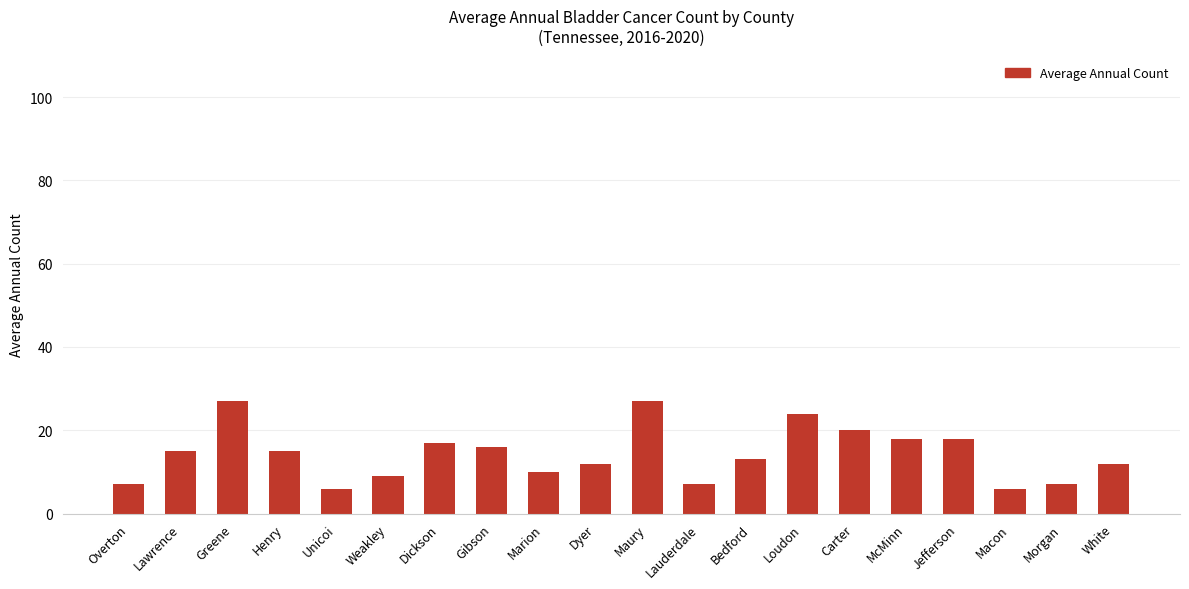

What position from the left is Marion?

9